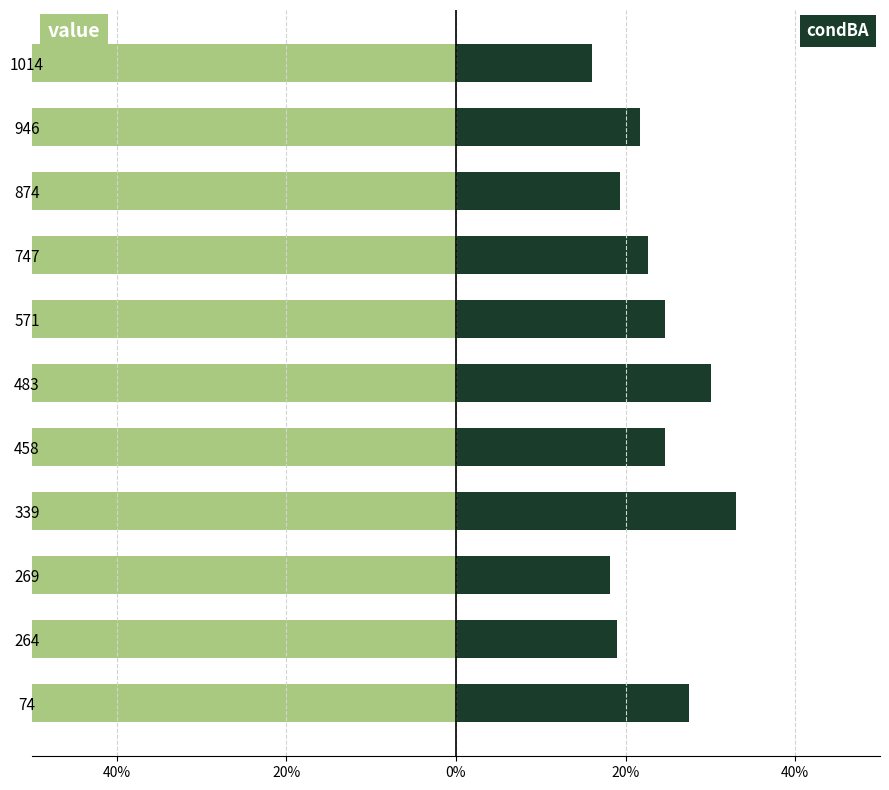

What is the sum of all condBA values?

2.6